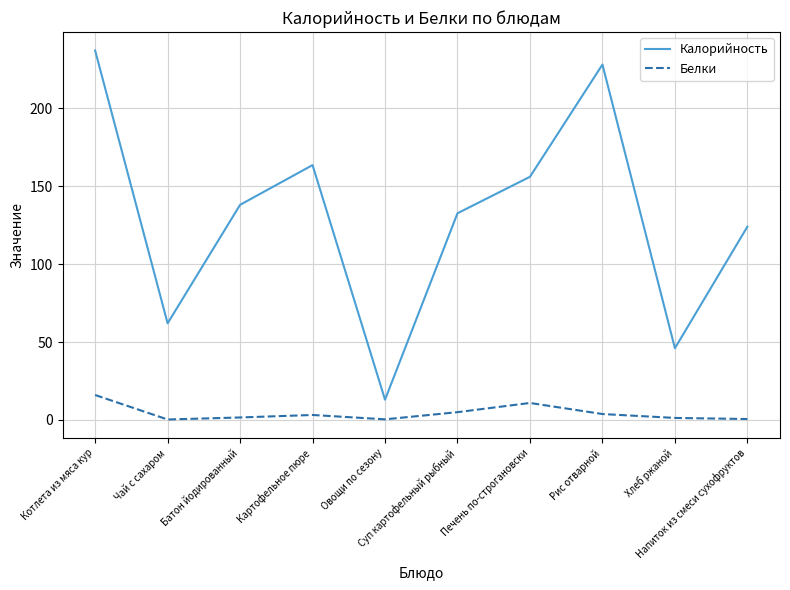

At which label does Калорийность reach its minimum?

Овощи по сезону